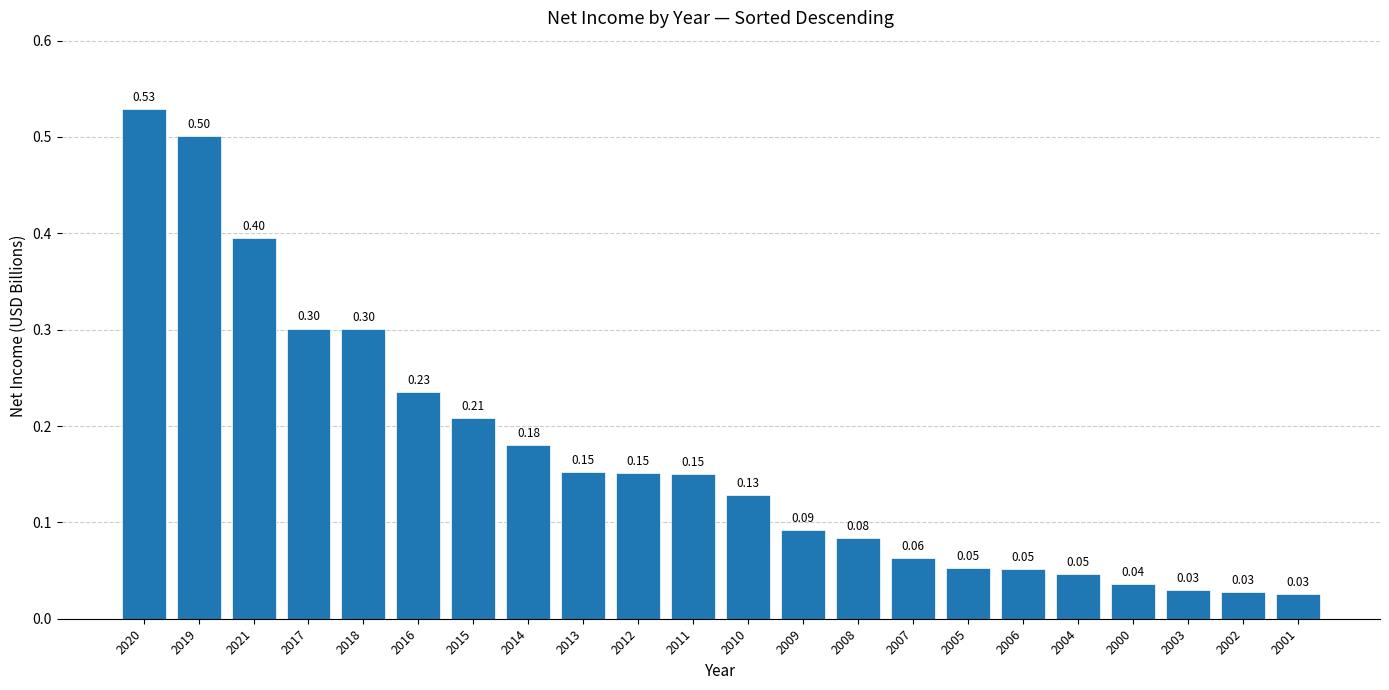

What position from the right is 2009?

10